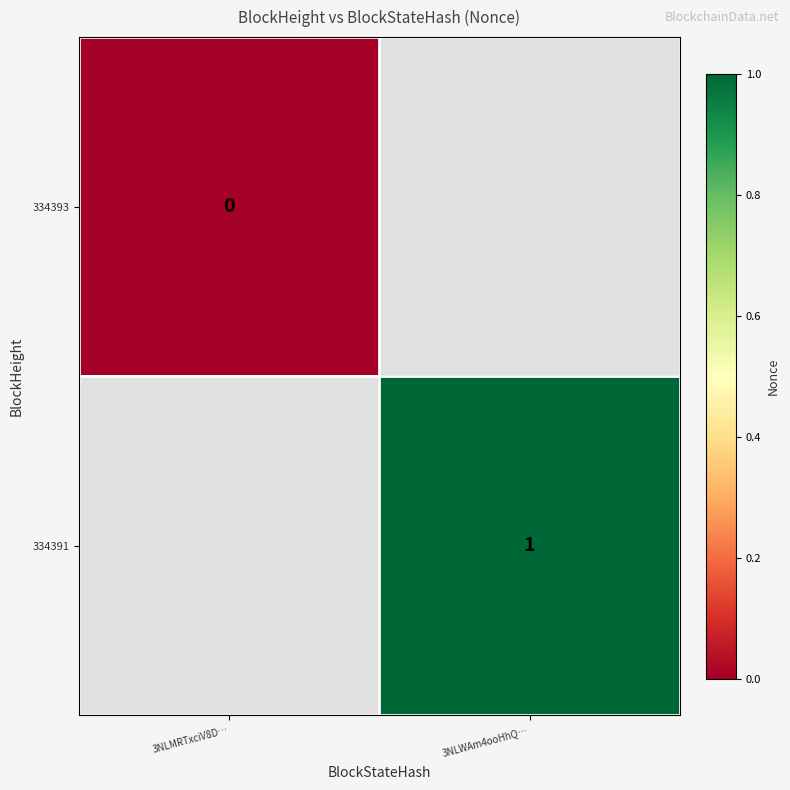

At which label is 334393 closest to 0?

3NLMRTxciV8D…